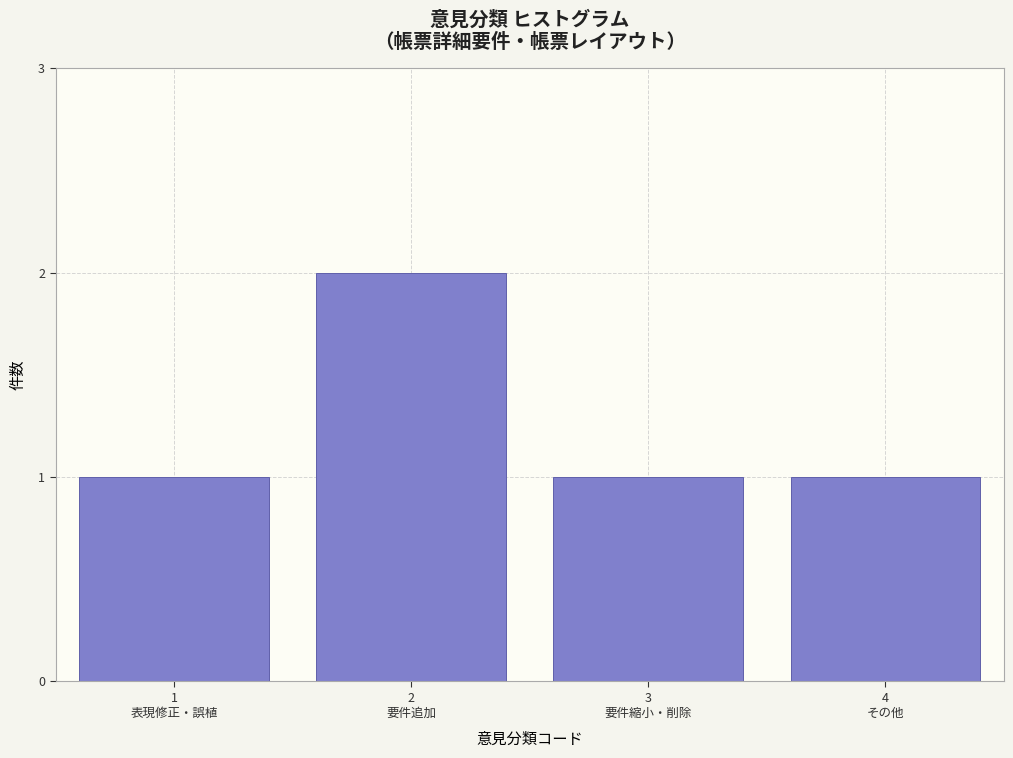

Reading left to right, what are all the values shown in this chart?

1	2	1	1